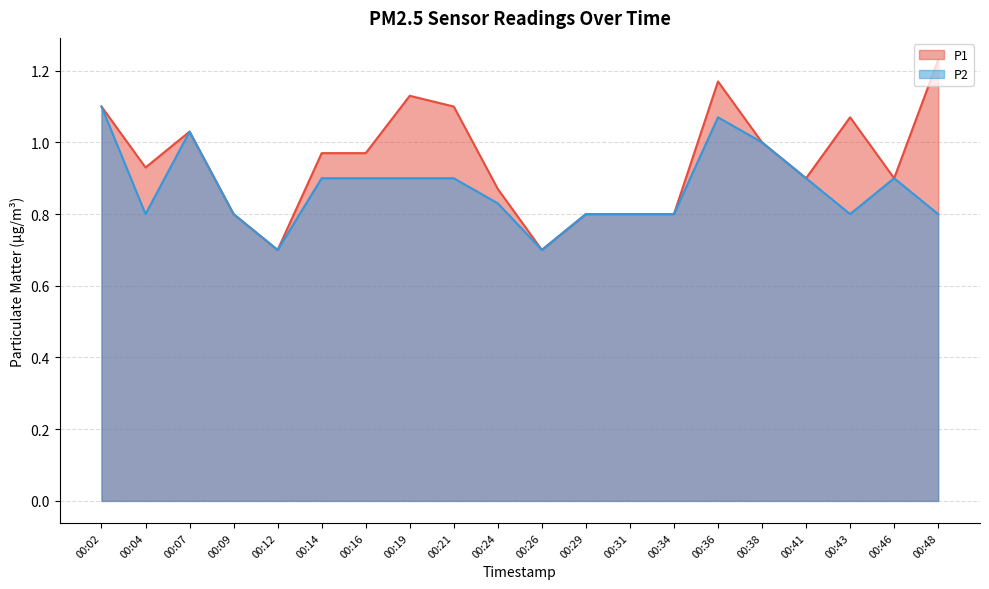

Does the chart display data point markers on the line(s)?

No